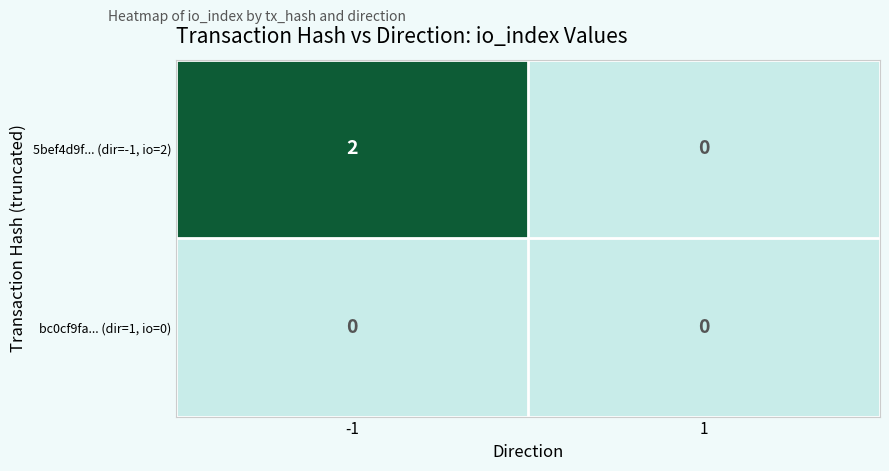

Reading left to right, list all the values displayed in this chart.

5bef4d9f... (dir=-1, io=2): -1=2	1=0
bc0cf9fa... (dir=1, io=0): -1=0	1=0